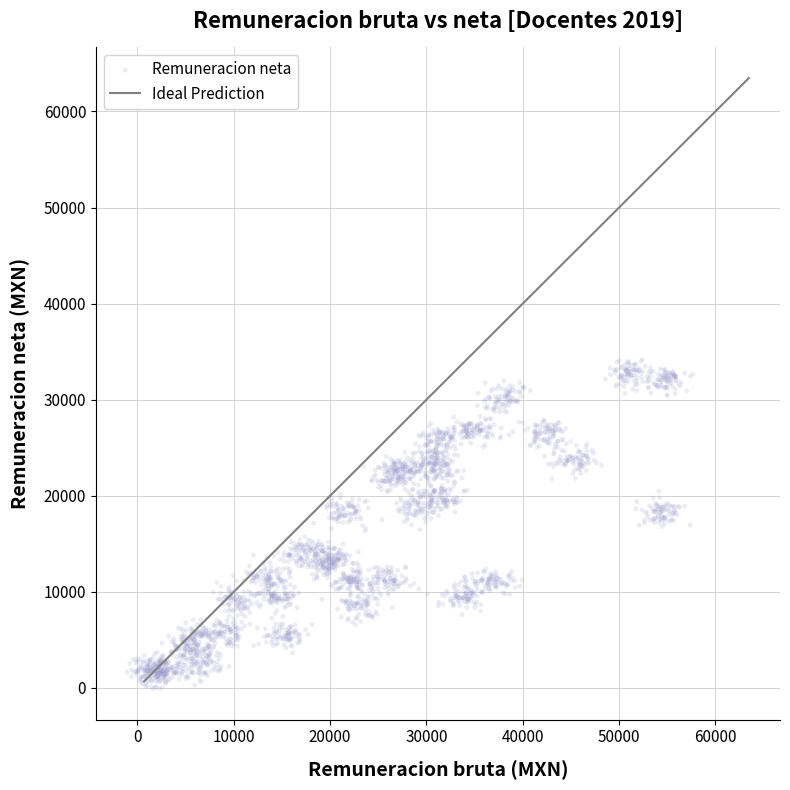

What is the range of Y values (max minus min)?

34305.1